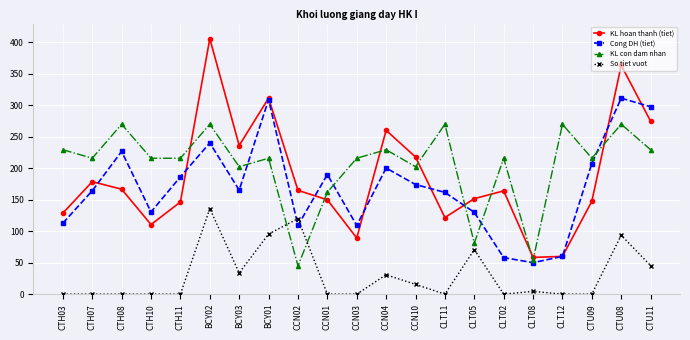

What position from the left is CTH03?

1